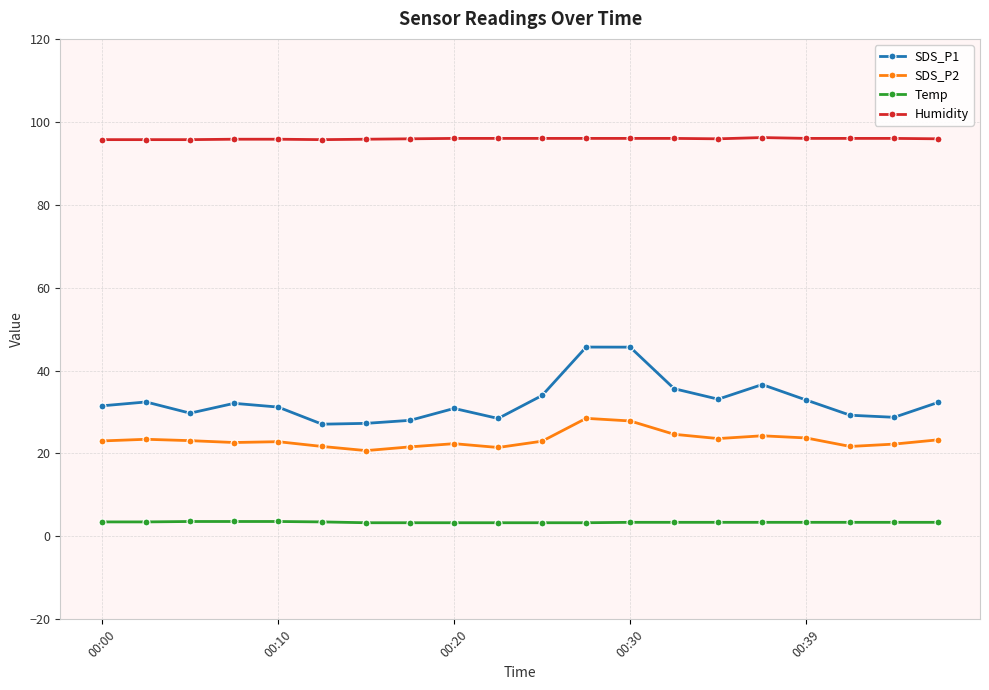

Which series has the largest range (max minus min)?

SDS_P1